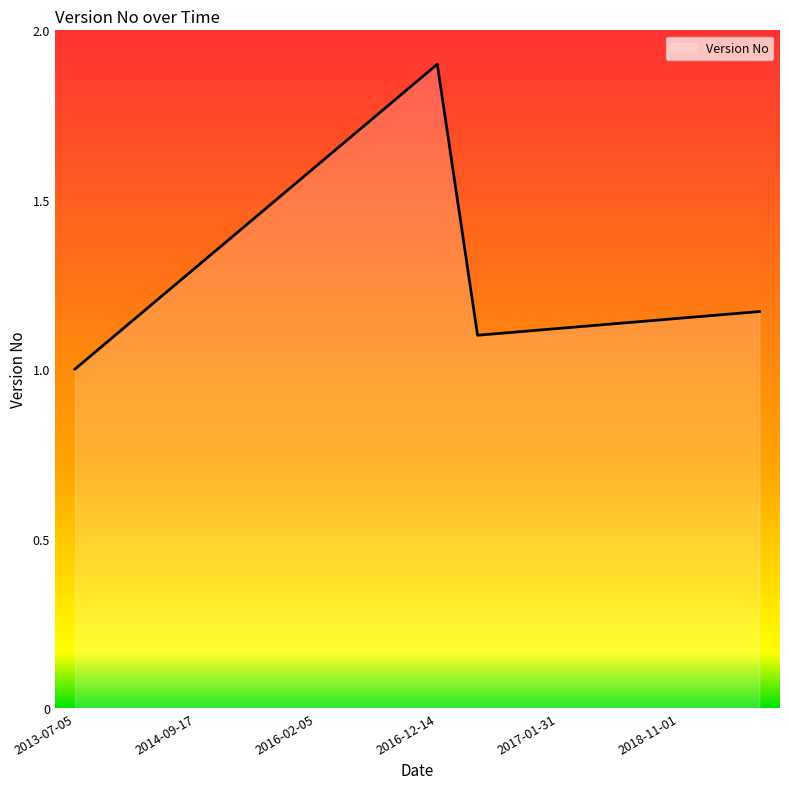

What is the smallest value displayed?

1.0